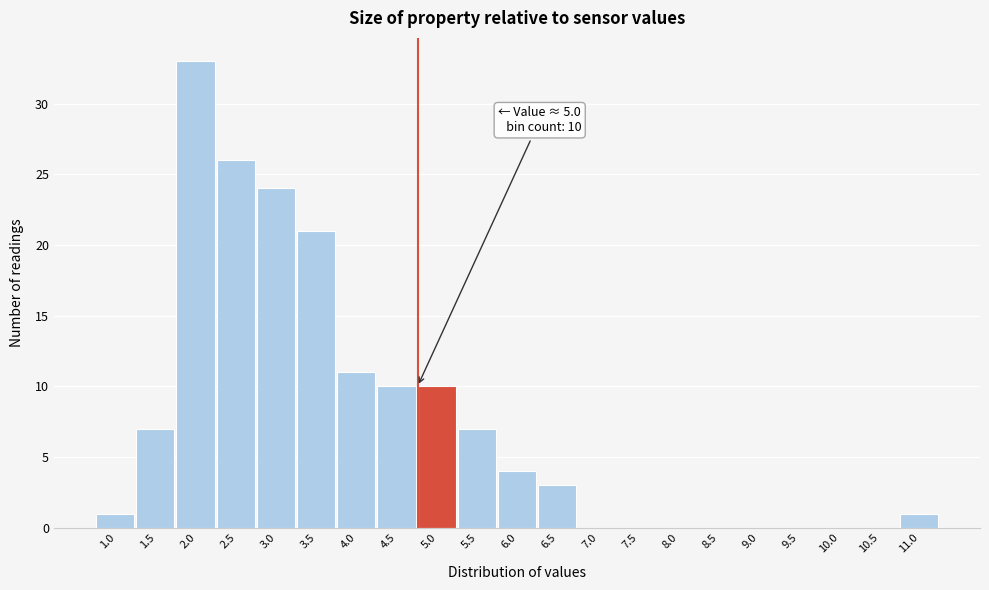

Reading left to right, transcribe all the data shown in this chart.

1.0=1	1.5=7	2.0=33	2.5=26	3.0=24	3.5=21	4.0=11	4.5=10	5.0=10	5.5=7	6.0=4	6.5=3	7.0=0	7.5=0	8.0=0	8.5=0	9.0=0	9.5=0	10.0=0	10.5=0	11.0=1